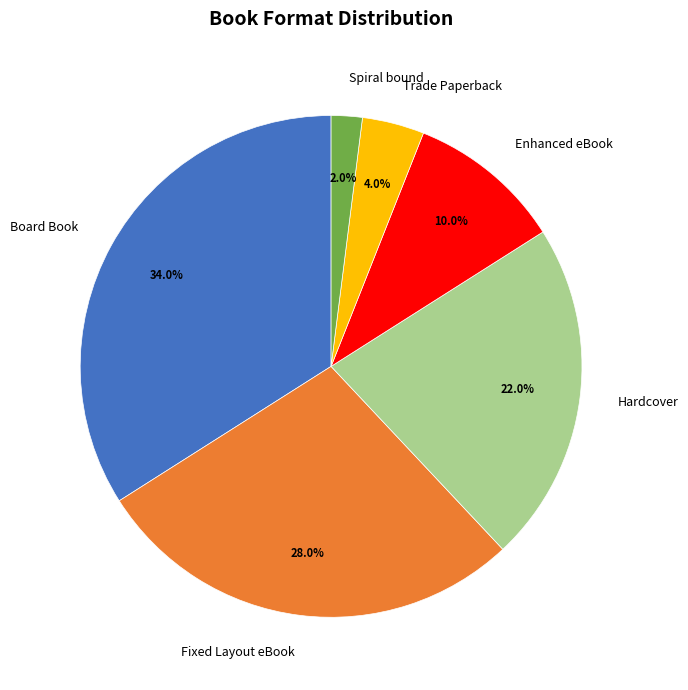

True or false: Trade Paperback accounts for 4% of the total.

True